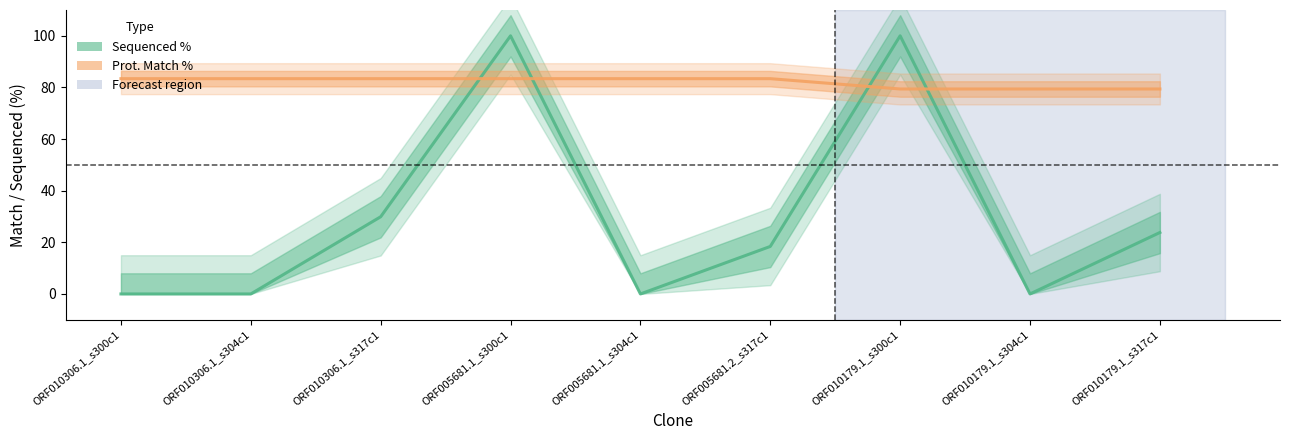

How many values in the Prot. Match % series are below 83?

3